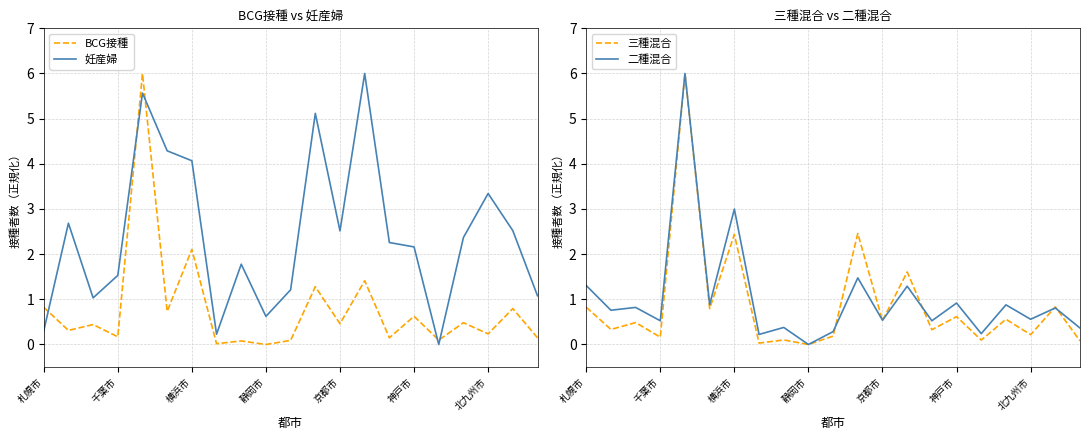

What is the approximate value of BCG接種 at 京都市?

0.5